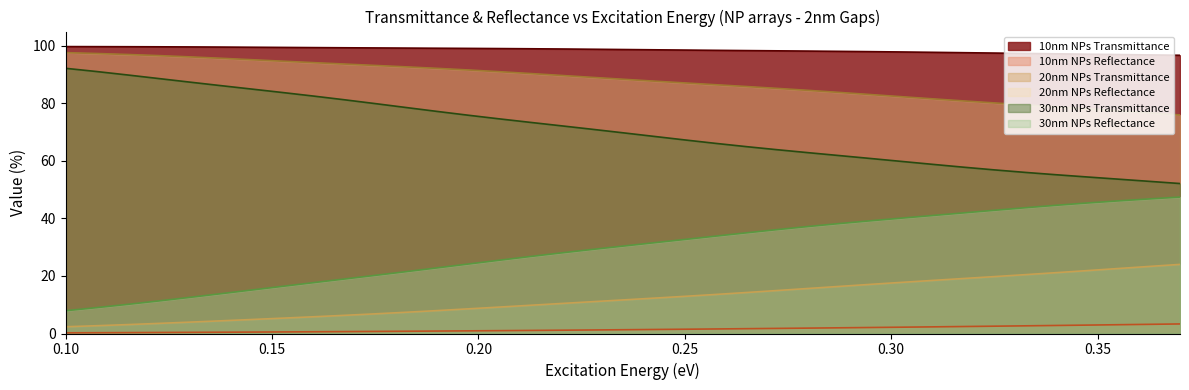

True or false: 30nm NPs Transmittance and 10nm NPs Reflectance intersect in this chart.

False